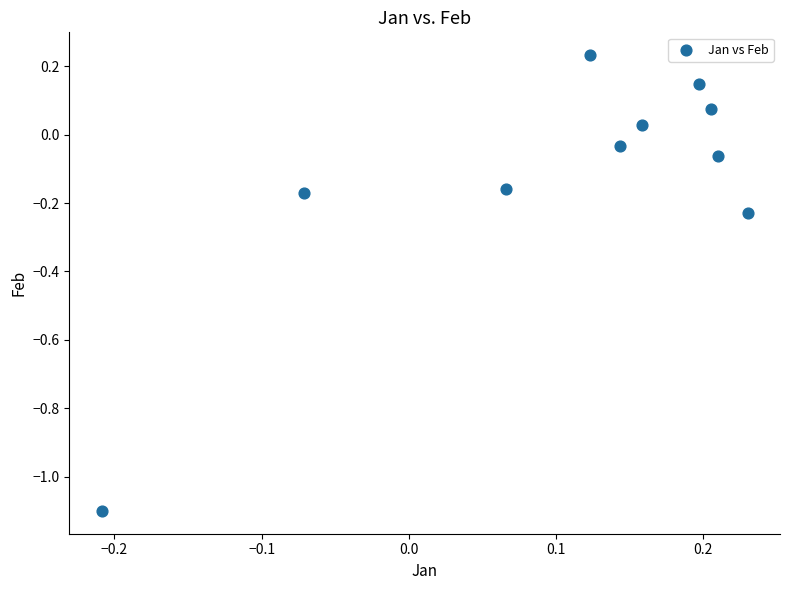

What is the range of Y values (max minus min)?

1.3